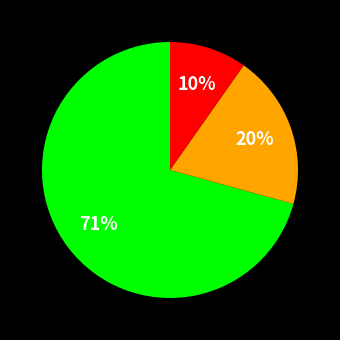

Count the number of slices in the pie.

3